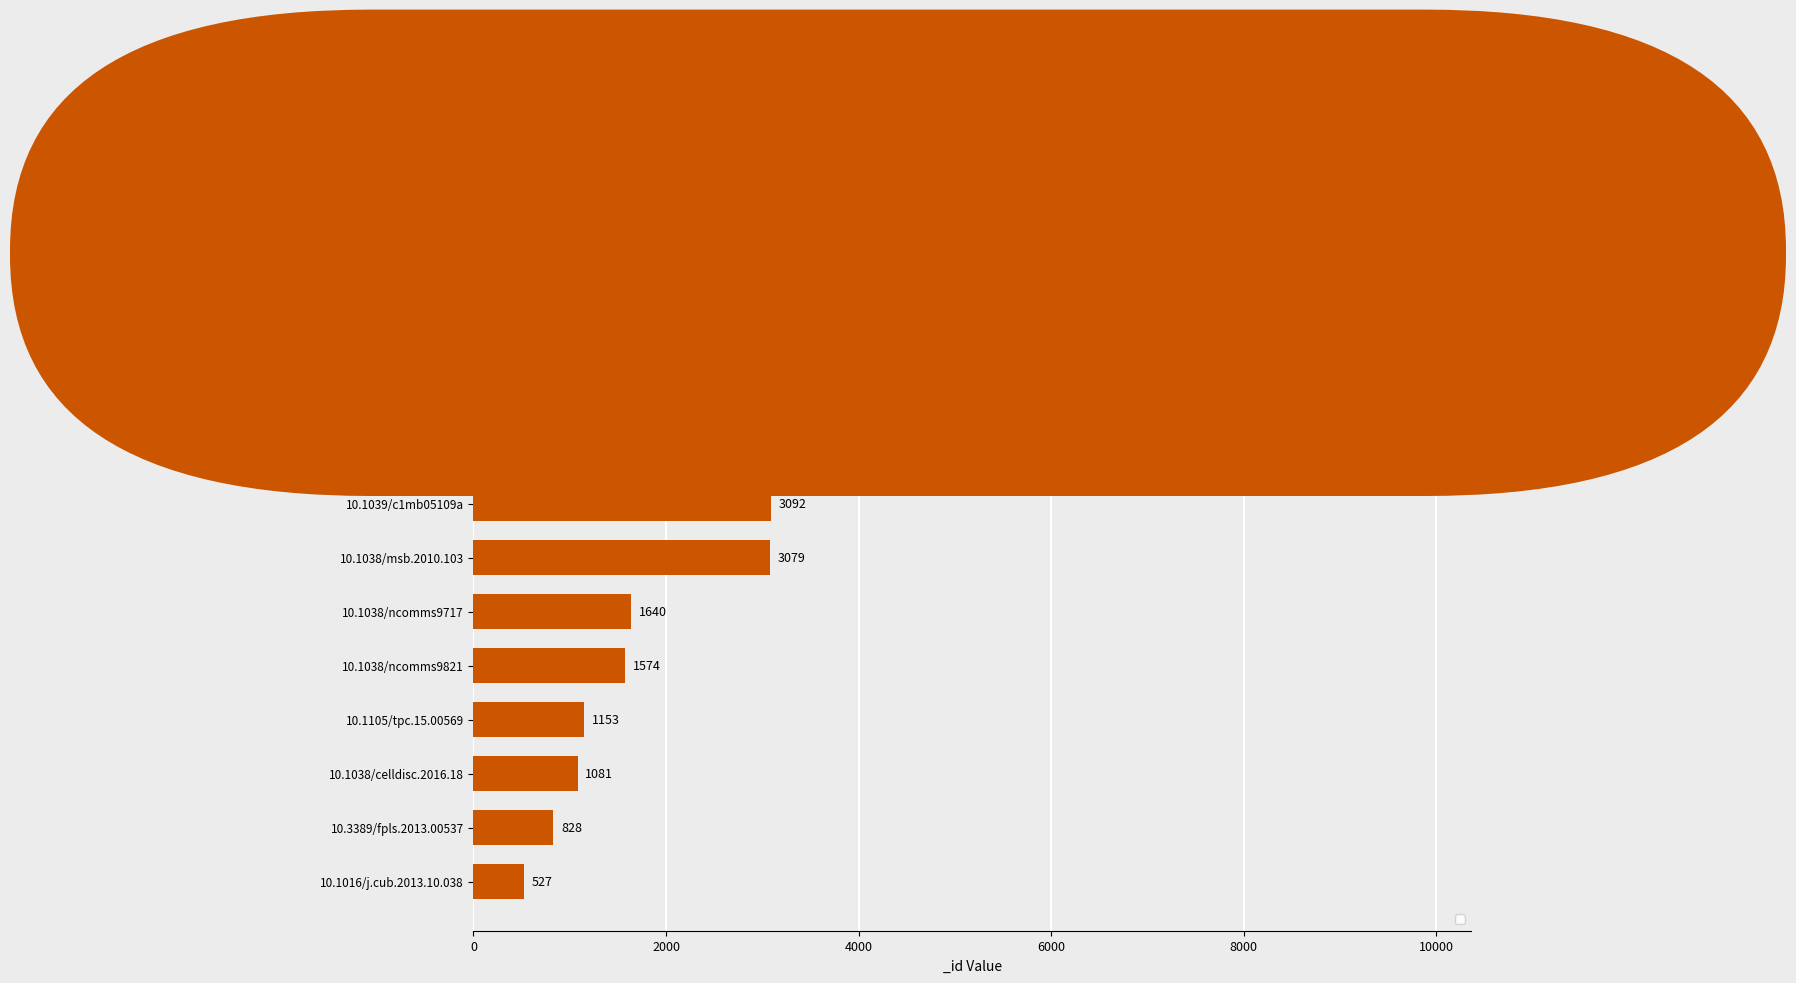

Rank the categories by value from highest to lowest.

10.15252/embj.2020106862, 10.1111/nph.16887, 10.1038/msb.2011.72, 10.1016/j.tplants.2011.05.002, 10.1039/c1mb05109a, 10.1038/msb.2010.103, 10.1038/ncomms9717, 10.1038/ncomms9821, 10.1105/tpc.15.00569, 10.1038/celldisc.2016.18, 10.3389/fpls.2013.00537, 10.1016/j.cub.2013.10.038